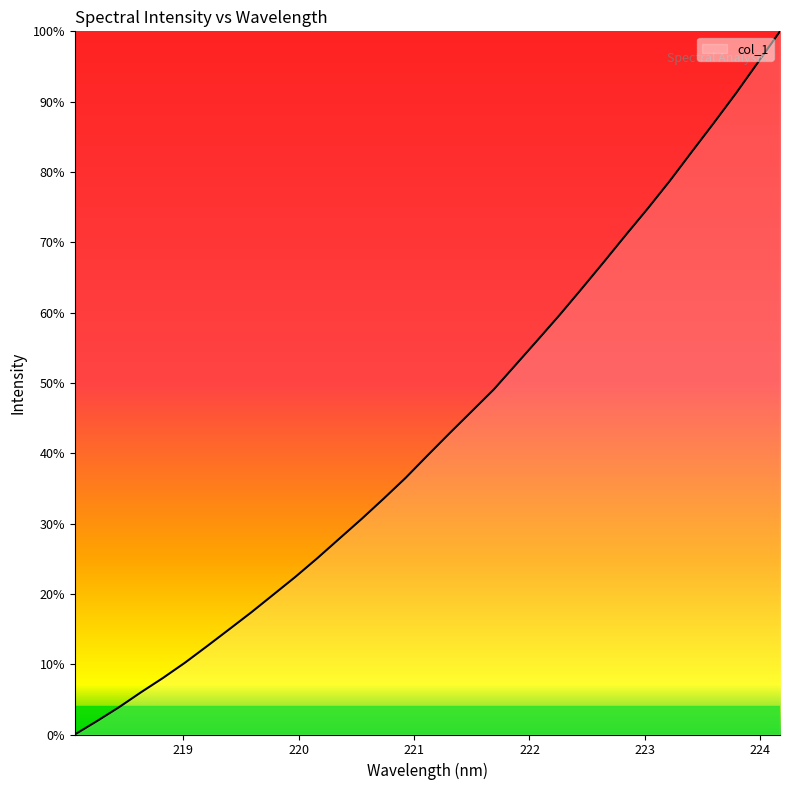

What is the difference between the maximum and minimum values?

100.0